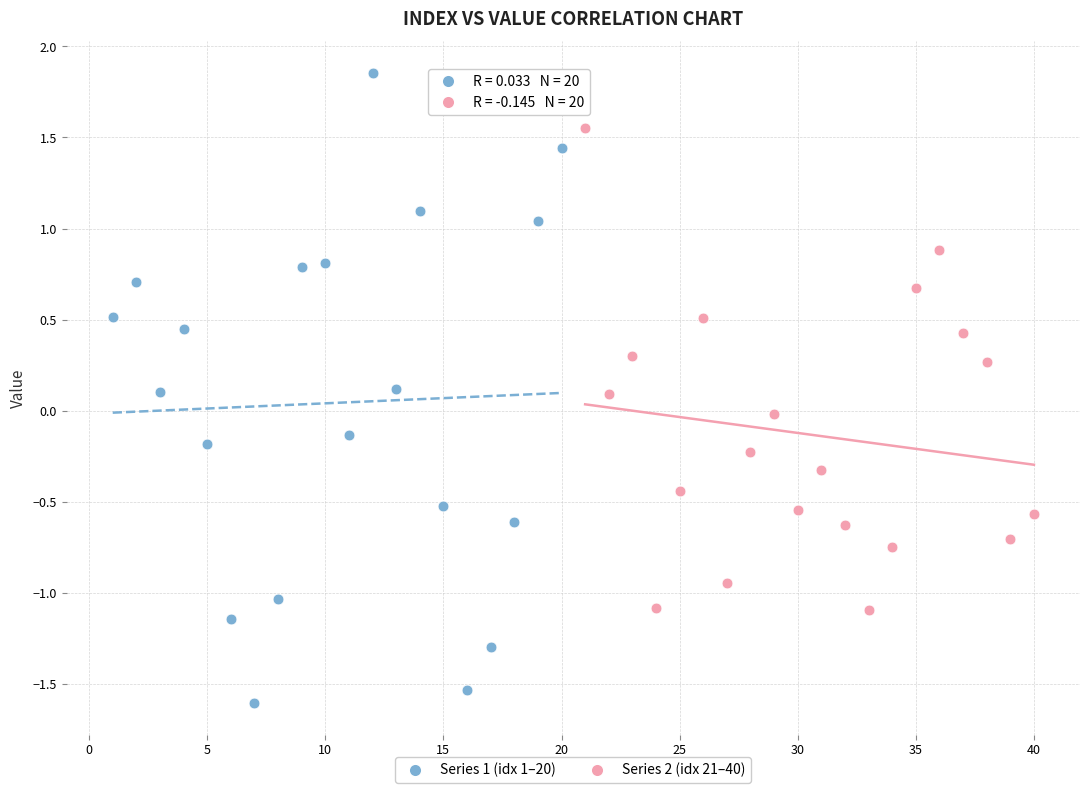

Which series reaches the minimum Y coordinate?

Series 1 (idx 1–20)